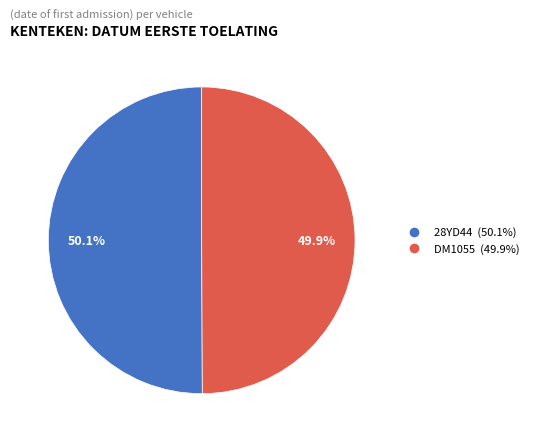

True or false: DM1055 accounts for 50% of the total.

True